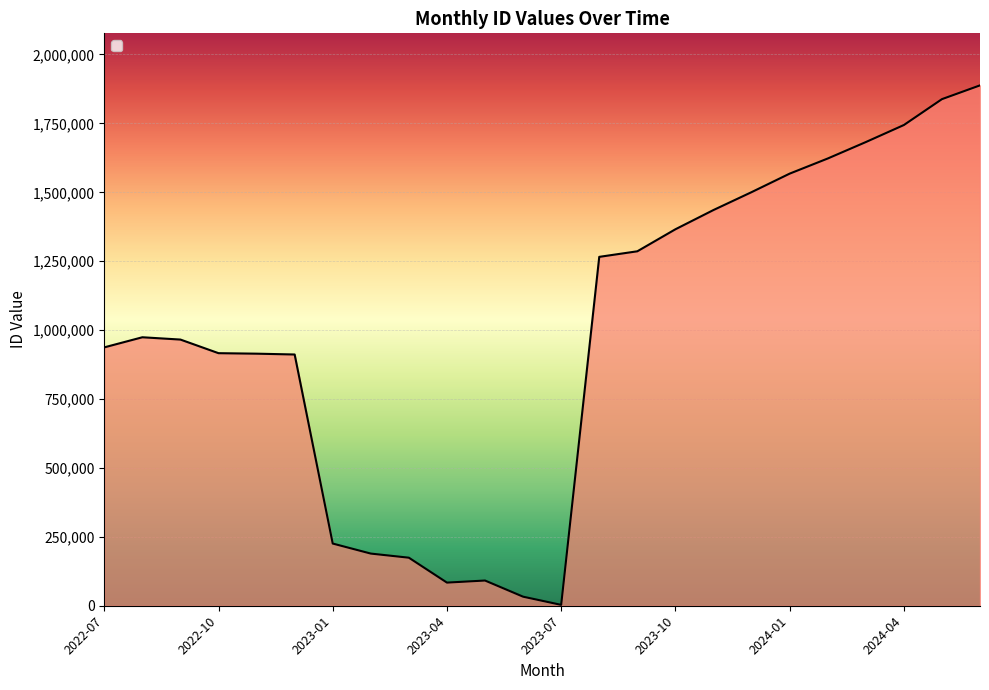

What is the maximum value shown in the chart?

1887942